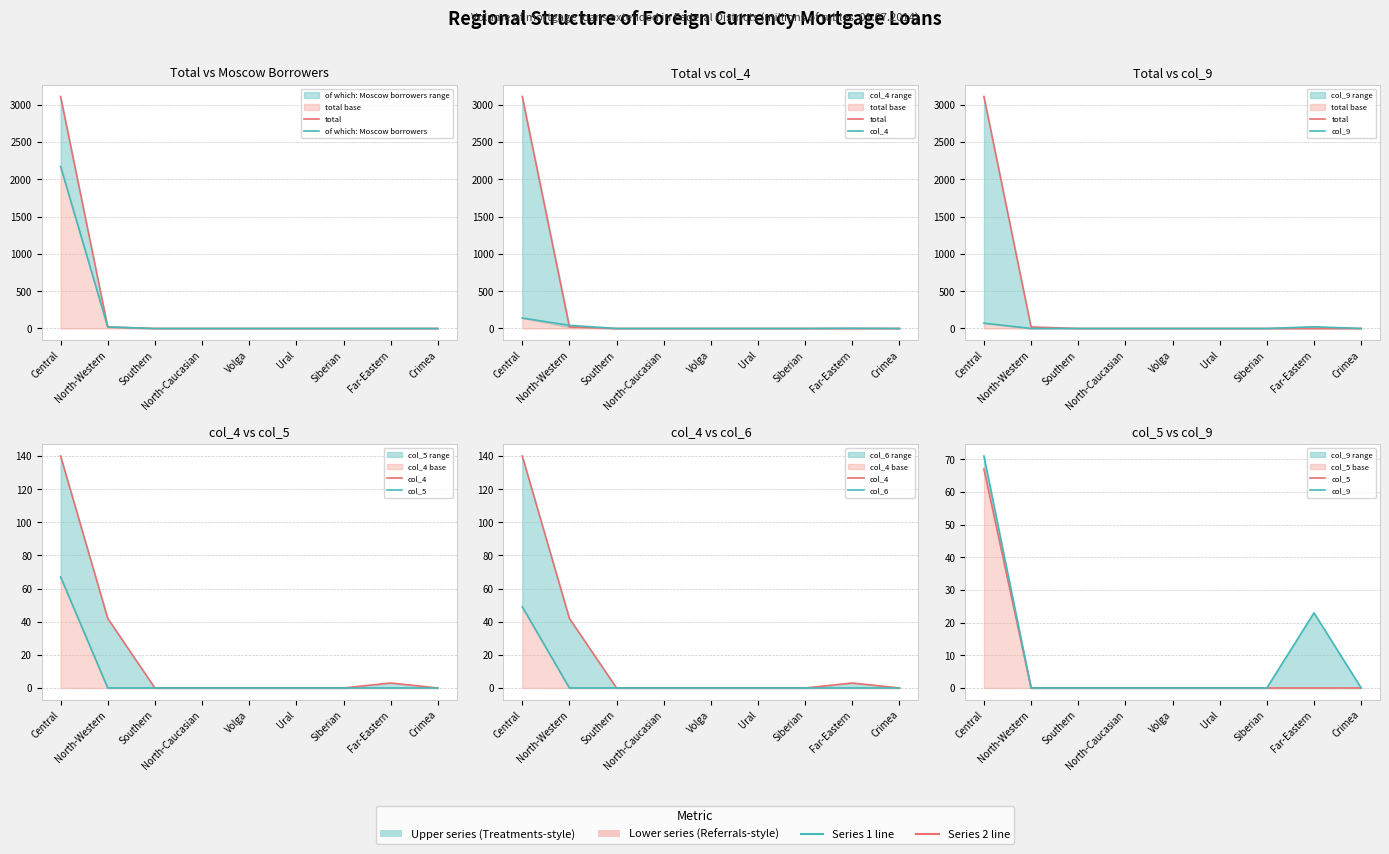

What is the label of the 8th point from the right?

North-Western